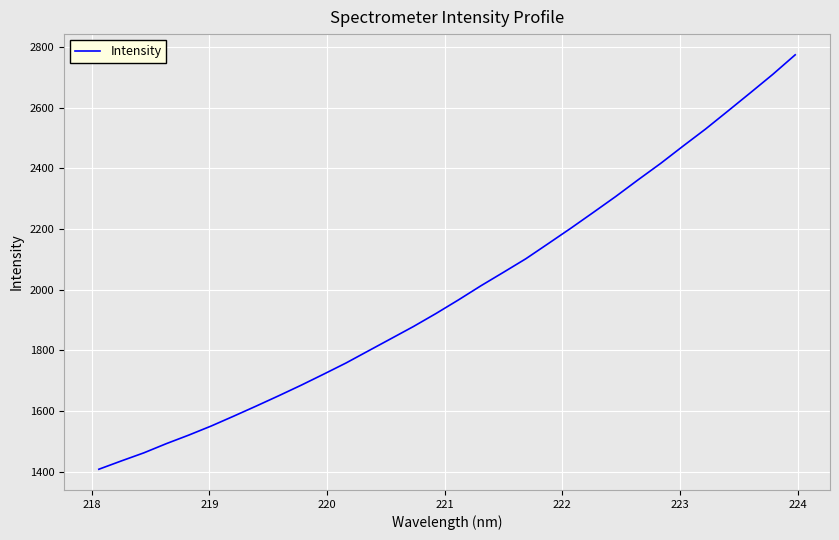

What is the maximum value shown in the chart?

2774.3